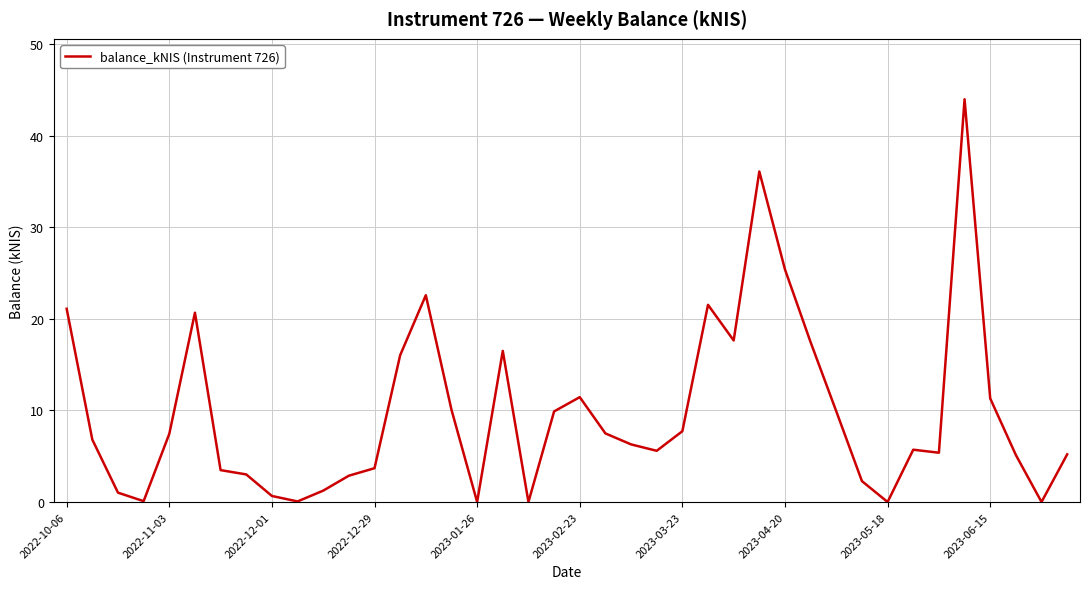

What is the maximum value shown in the chart?

44.0